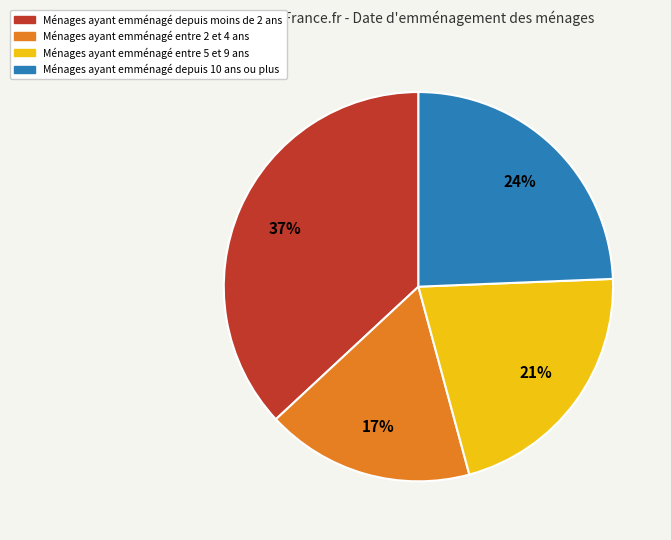

Which has a higher value, Ménages ayant emménagé entre 5 et 9 ans or Ménages ayant emménagé depuis moins de 2 ans?

Ménages ayant emménagé depuis moins de 2 ans